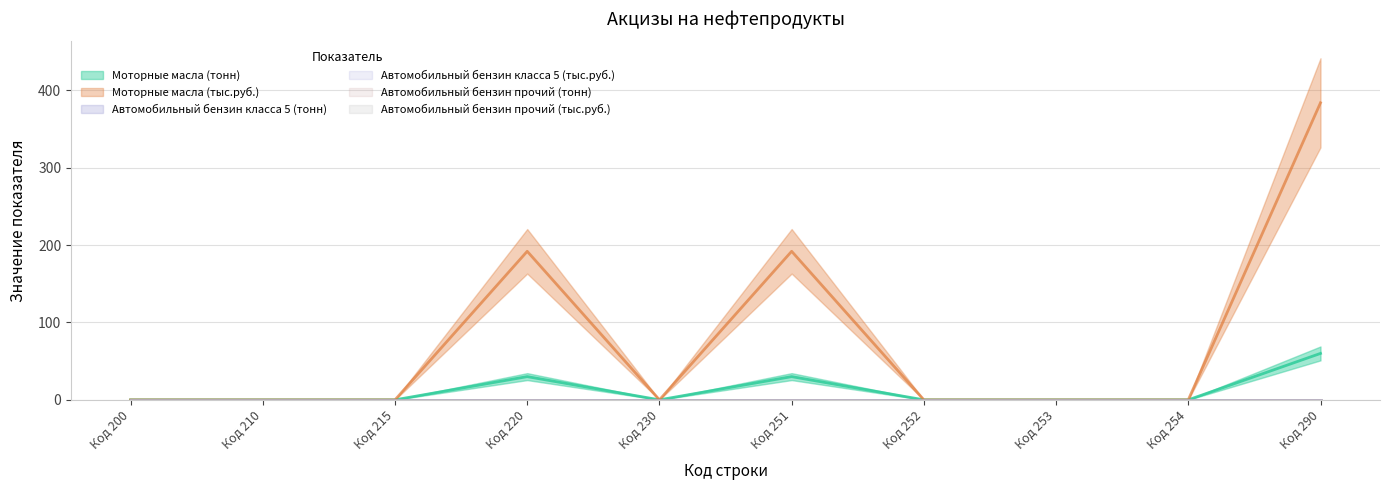

Reading right to left, what are all the values shown in this chart?

Моторные масла (тонн): 60	0	0	0	30	0	30	0	0	0
Моторные масла (тыс.руб.): 384	0	0	0	192	0	192	0	0	0
Автомобильный бензин класса 5 (тонн): 0	0	0	0	0	0	0	0	0	0
Автомобильный бензин класса 5 (тыс.руб.): 0	0	0	0	0	0	0	0	0	0
Автомобильный бензин прочий (тонн): 0	0	0	0	0	0	0	0	0	0
Автомобильный бензин прочий (тыс.руб.): 0	0	0	0	0	0	0	0	0	0